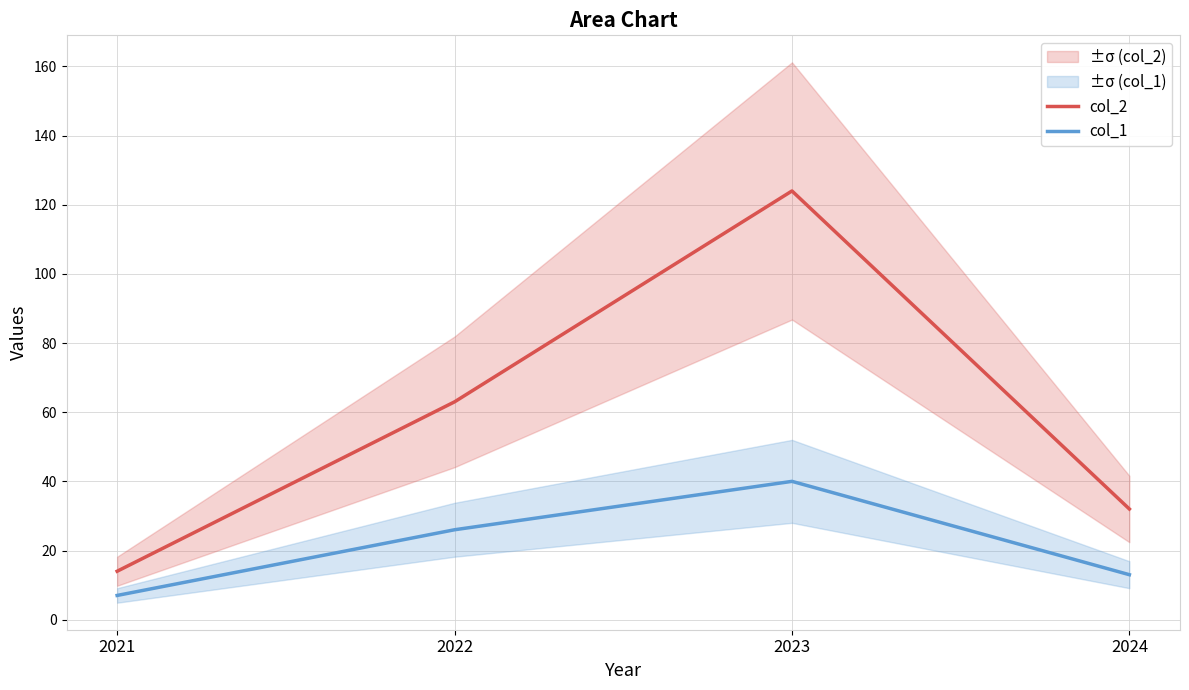

What is the difference between the highest and lowest values at 2024?

19